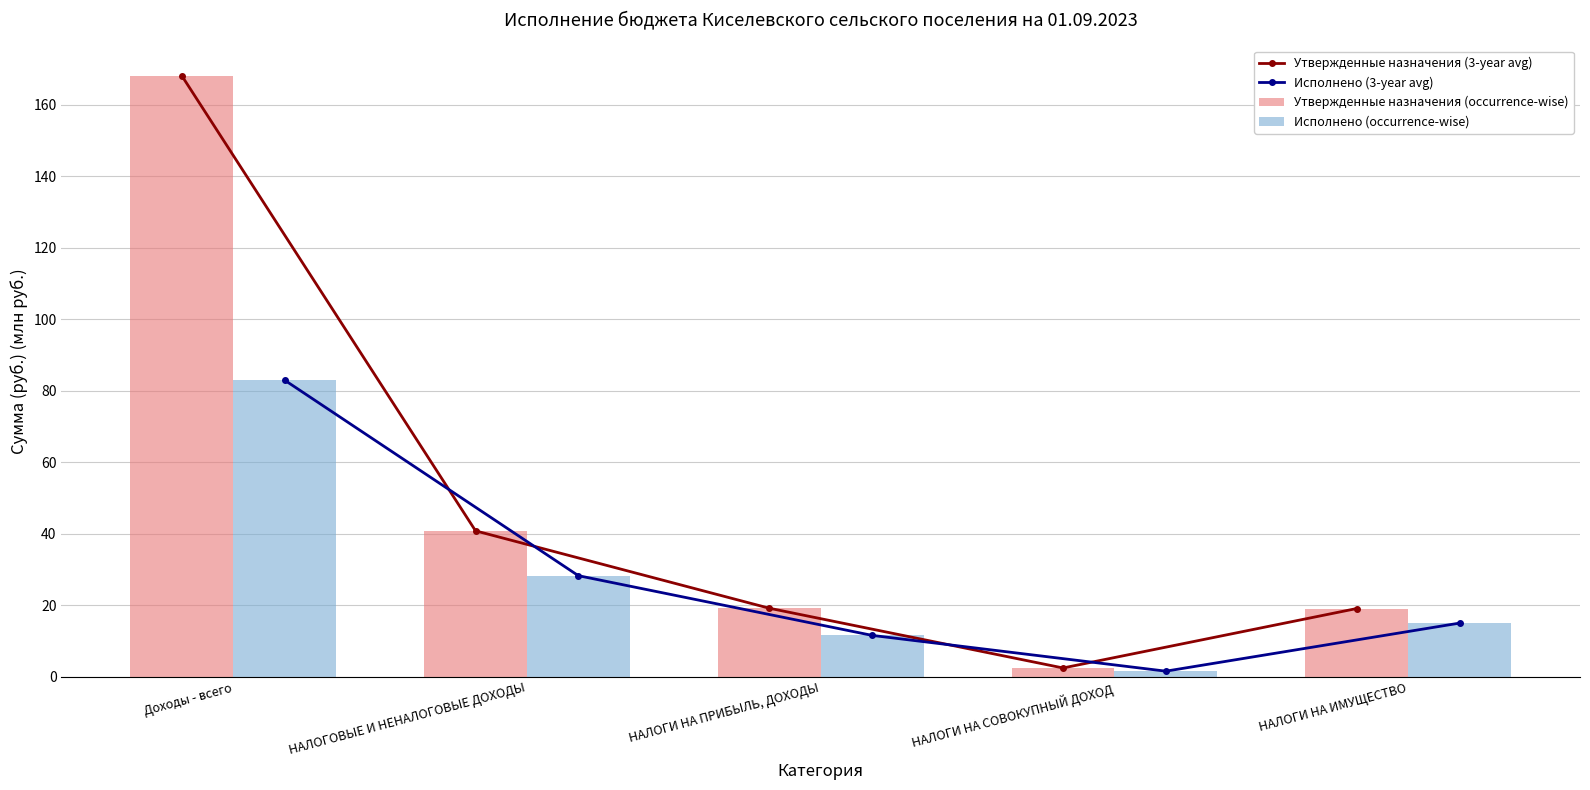

Are the bars horizontal?

No